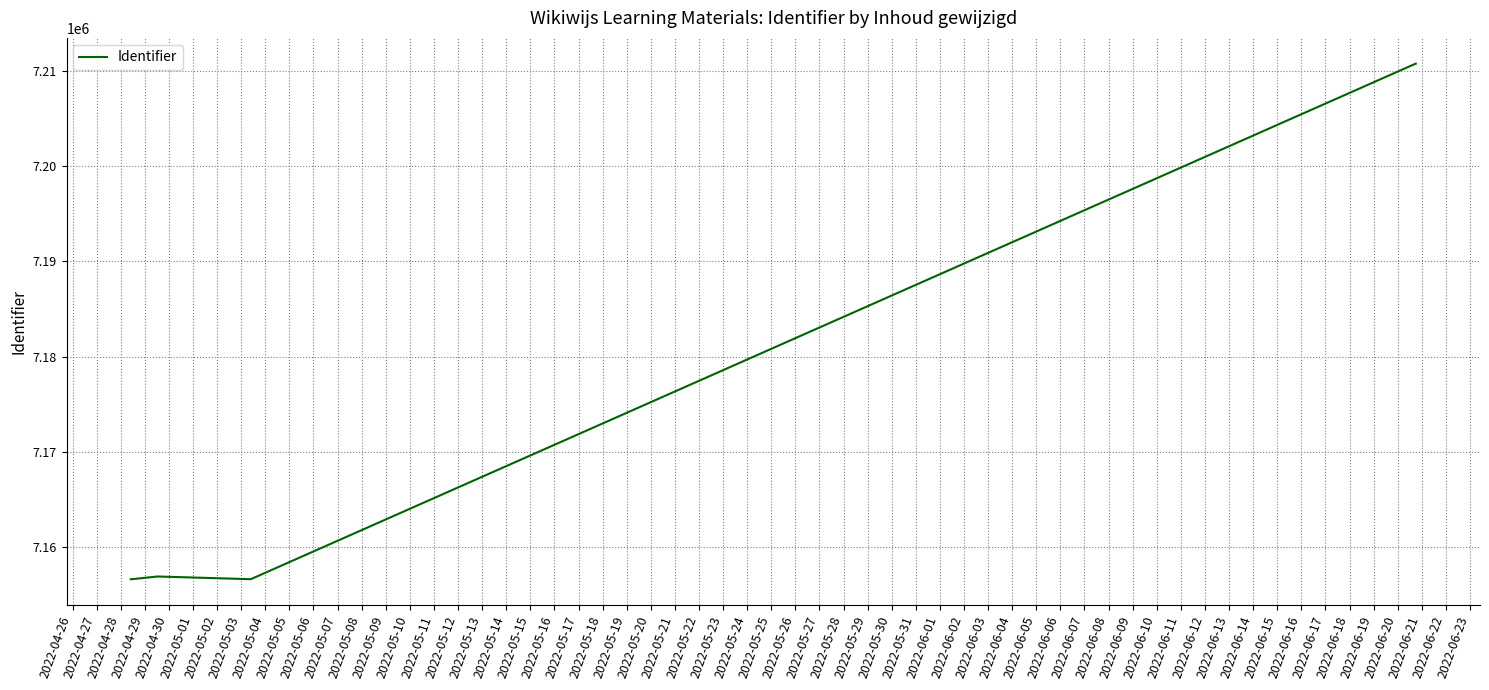

True or false: there are more than 0 points higher than both neighbors.

True